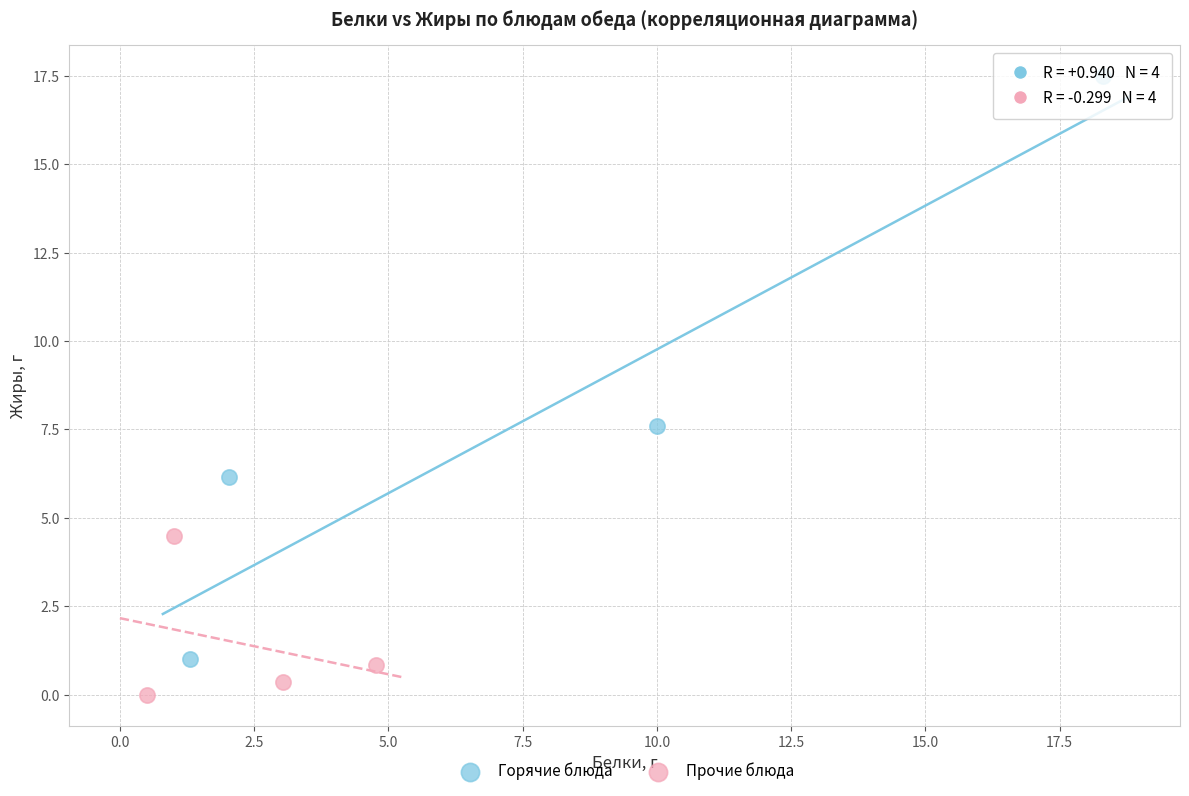

Which series has the widest spread of Y values?

Горячие блюда